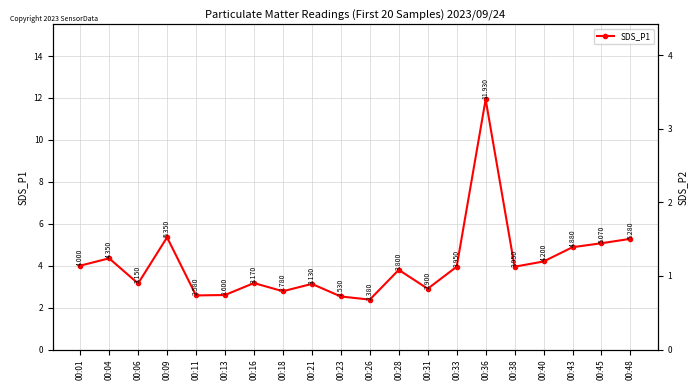

At which label does the data first exceed 3?

00:01